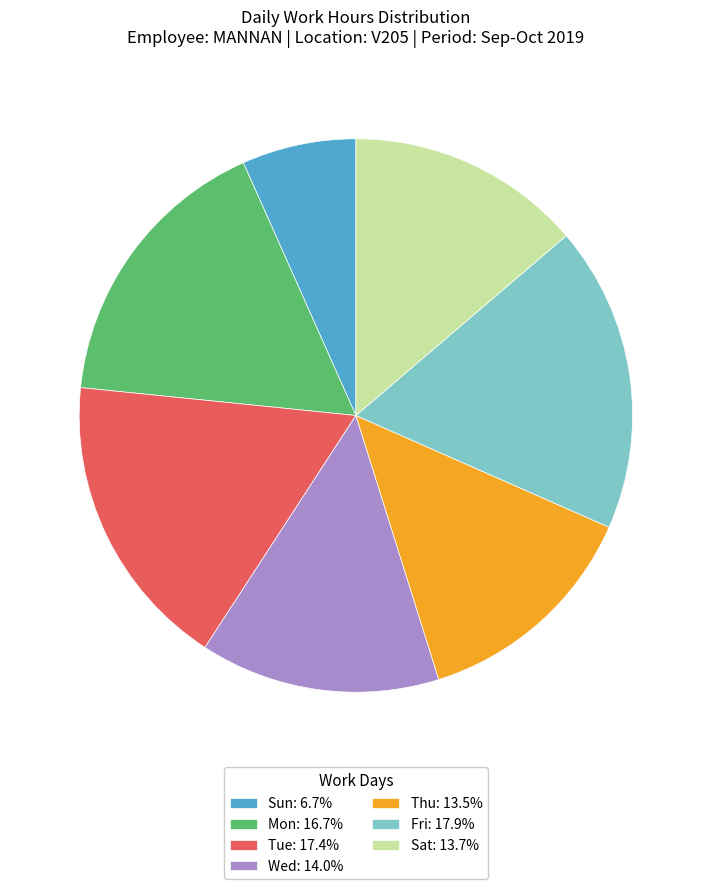

Does Fri: 17.9% represent more than half of the total?

No